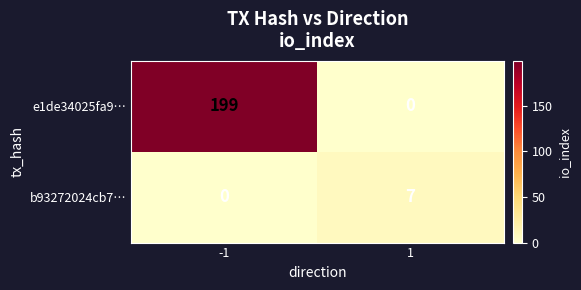

What is the difference between the maximum and minimum values in the b93272024cb7… series?

7